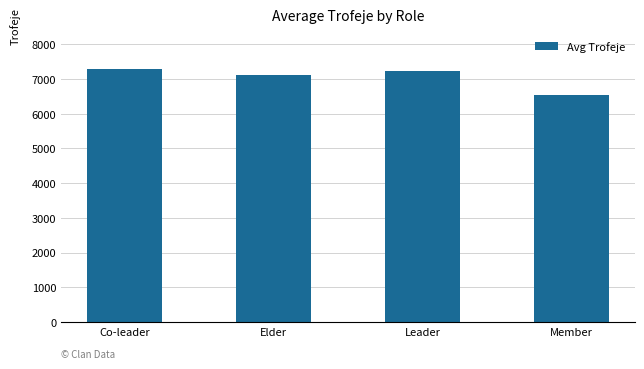

Which label corresponds to the smallest value in the chart?

Member